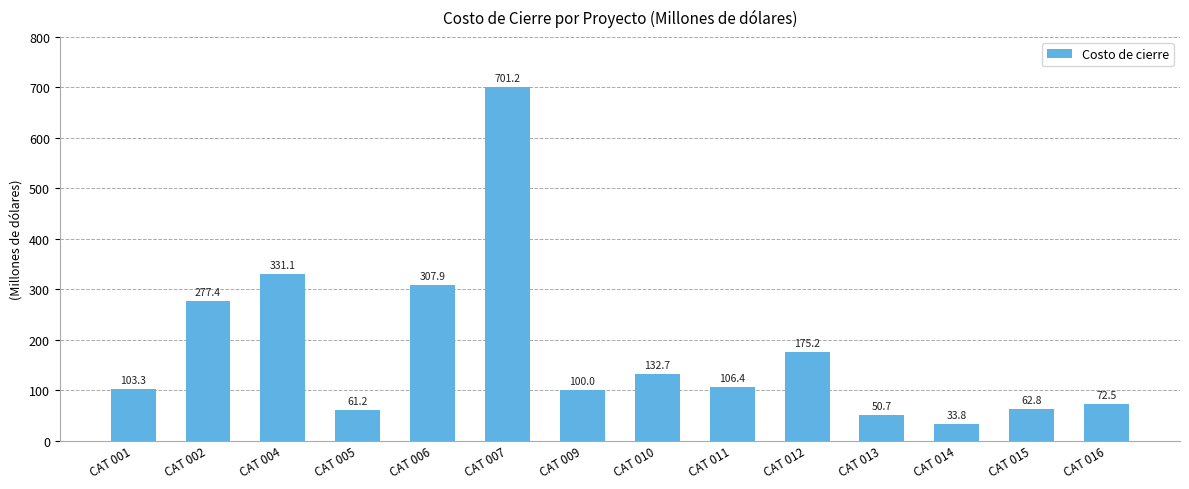

What is the value of the 3rd bar from the left?

331.1